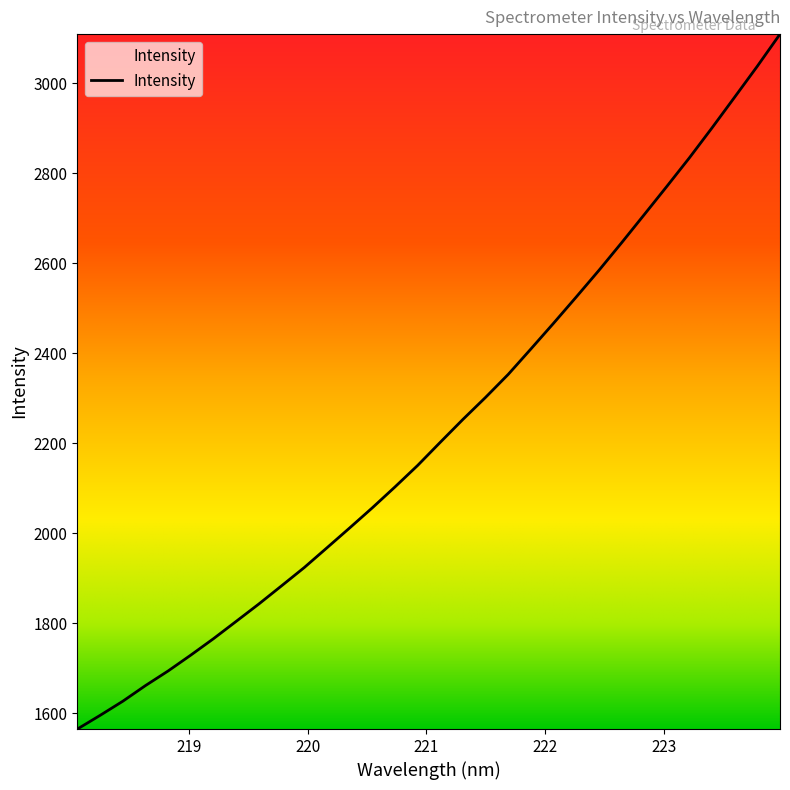

What is the maximum value shown in the chart?

3108.8